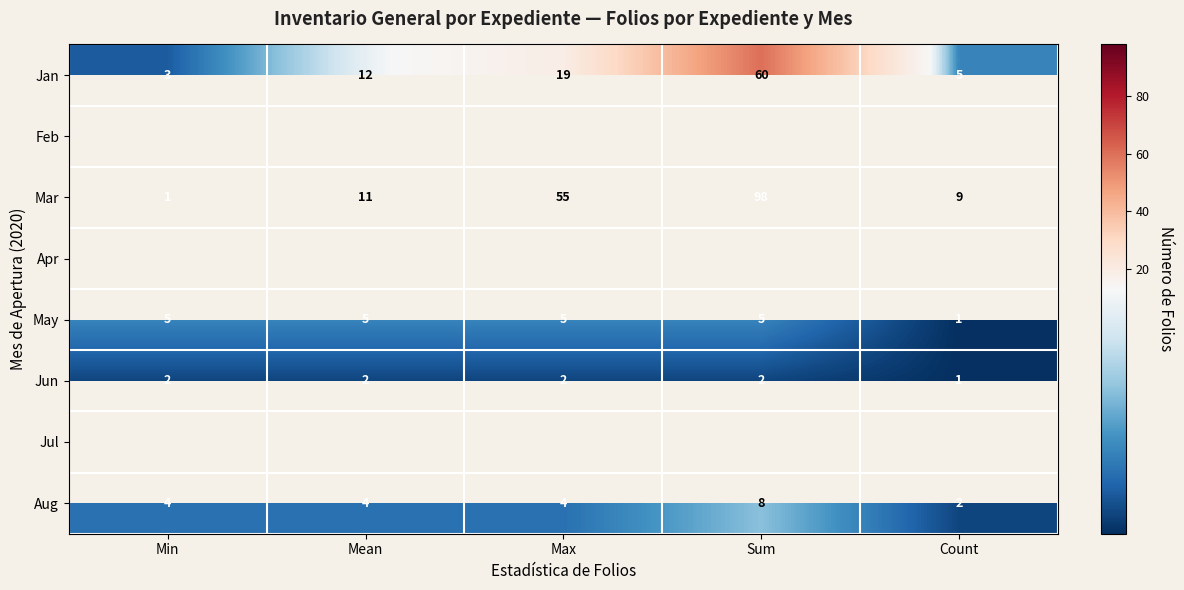

Which label corresponds to the largest value in the chart?

Sum